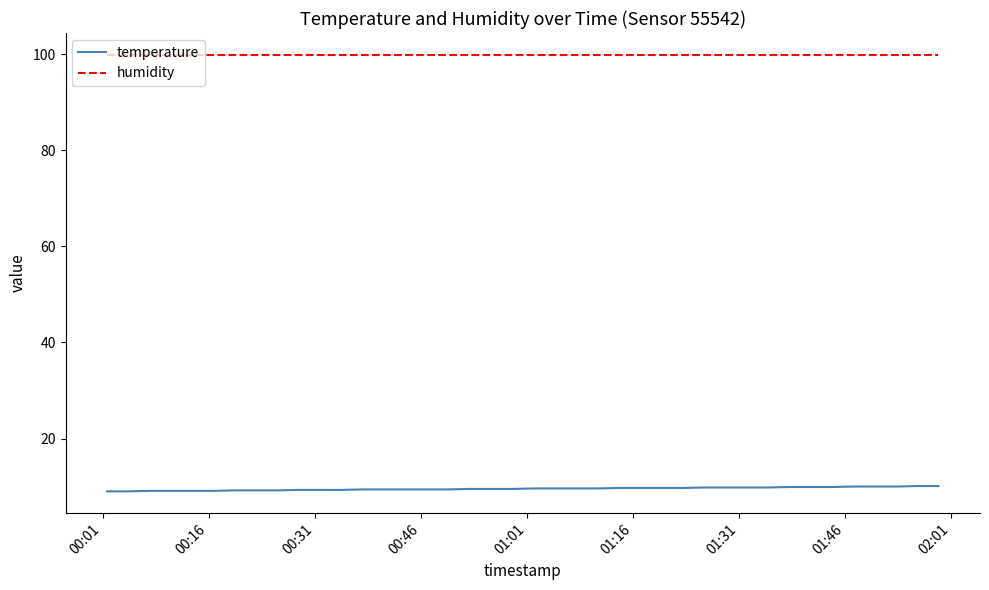

List the series in order of their peak value, highest first.

humidity, temperature